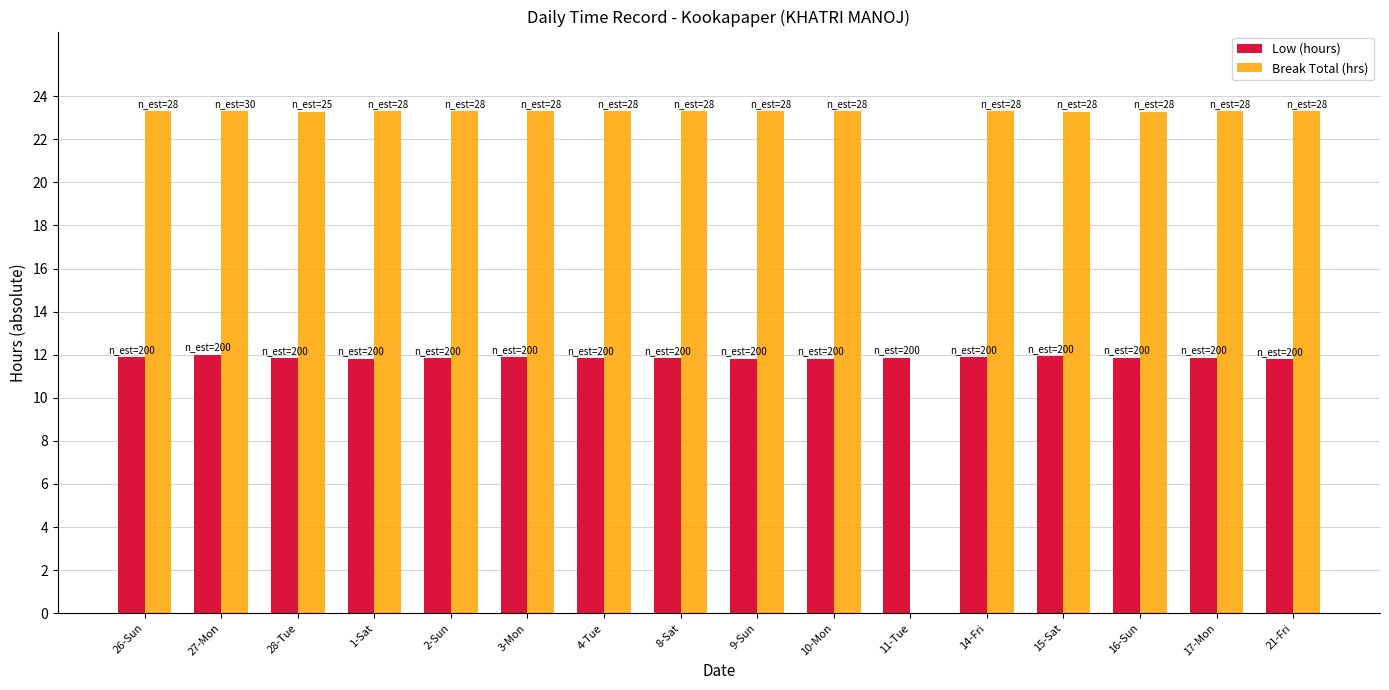

Is it true that Low (hours) equals 3.2 at 10-Mon?

False